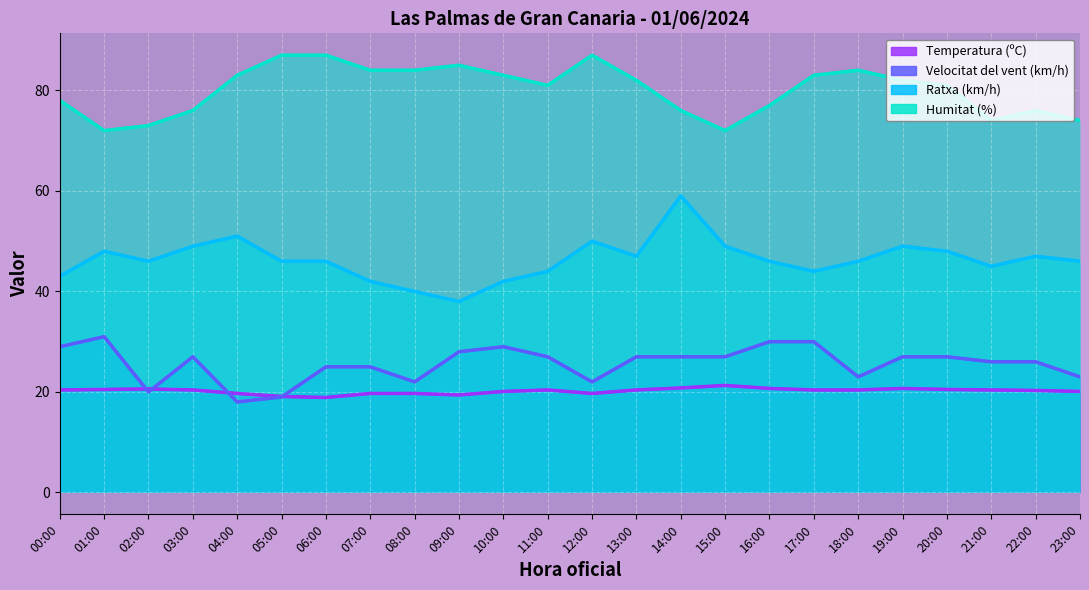

The value of Ratxa (km/h) at 14:00 is 30.5. True or false?

False